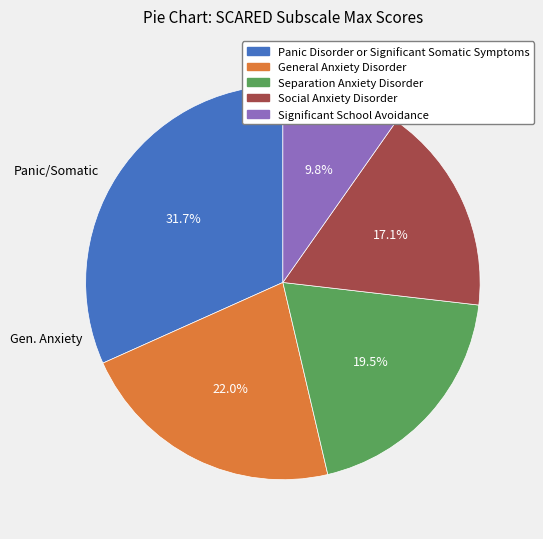

What portion of the pie excludes Significant School Avoidance?

90.2%